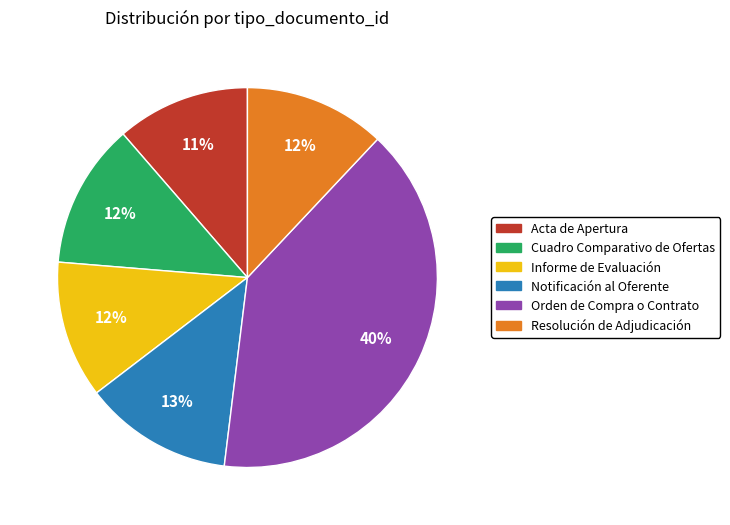

What percentage is the Notificación al Oferente slice, to the nearest percent?

13%